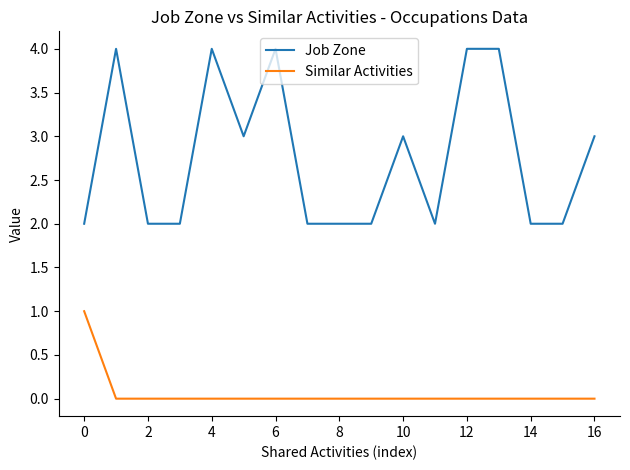

List the series in order of their overall mean, lowest first.

Similar Activities, Job Zone